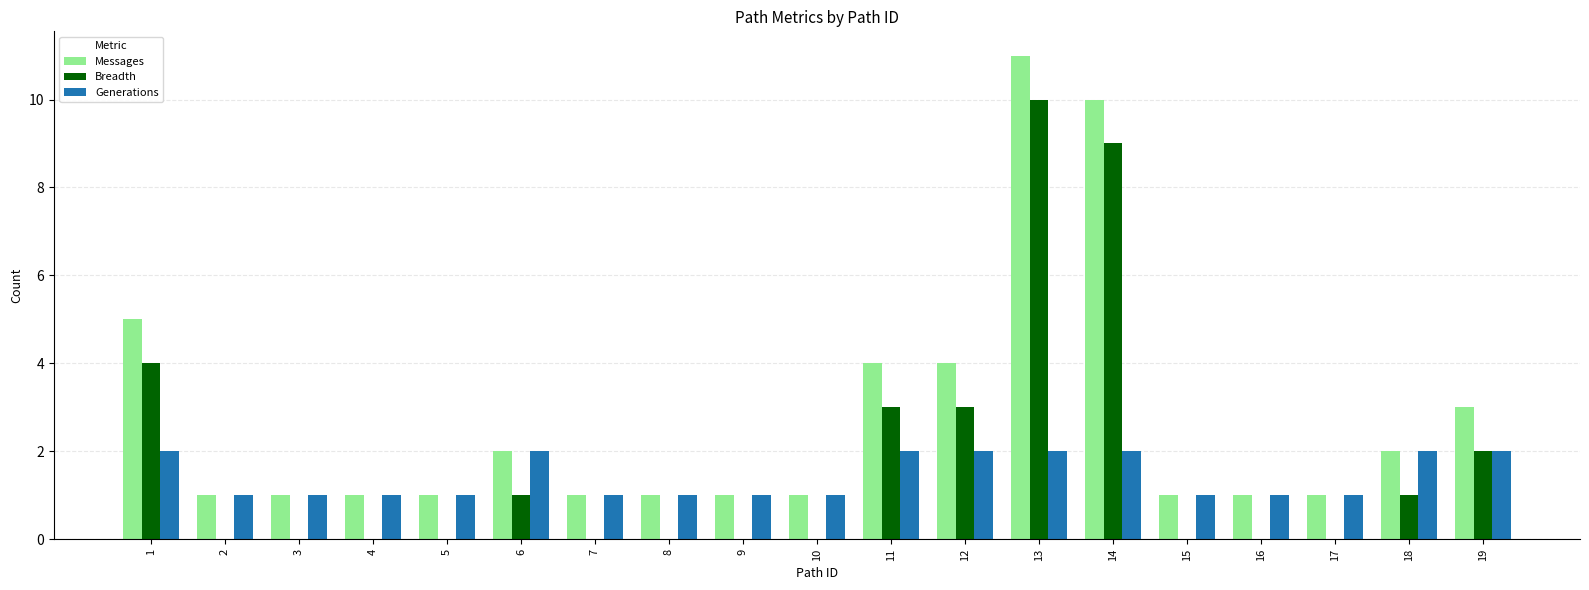

True or false: Messages has a value of 3 at 19.

True